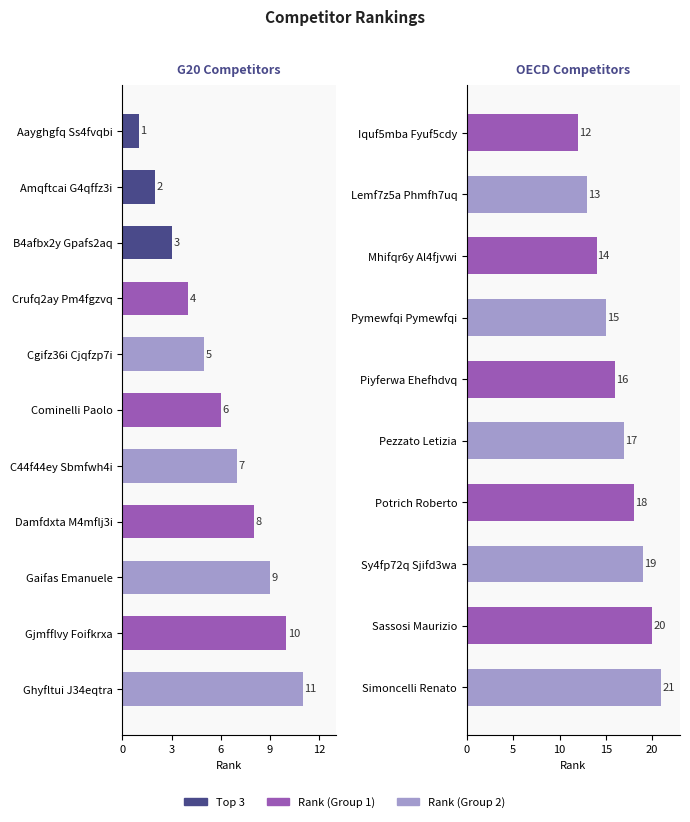

What is the value of the 21st bar from the left?

21